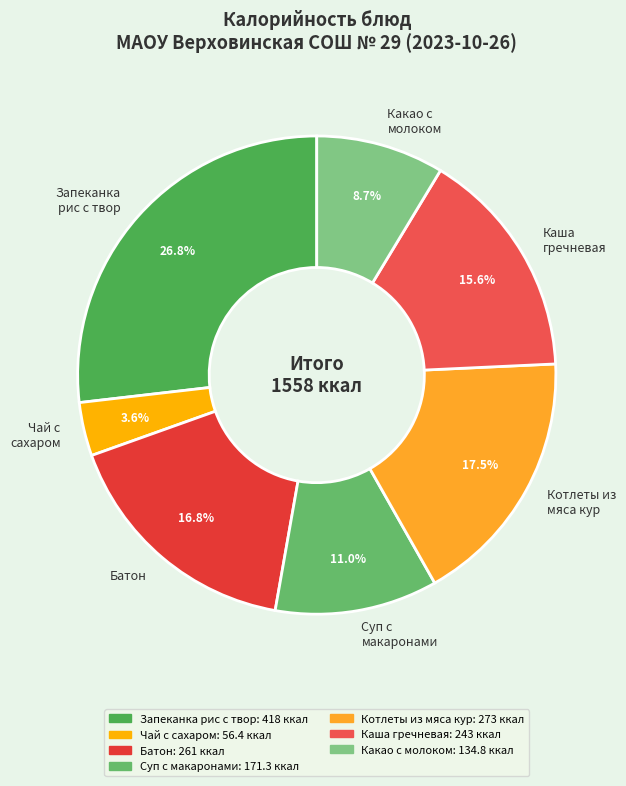

What portion of the pie excludes Какао с молоком?

91.3%